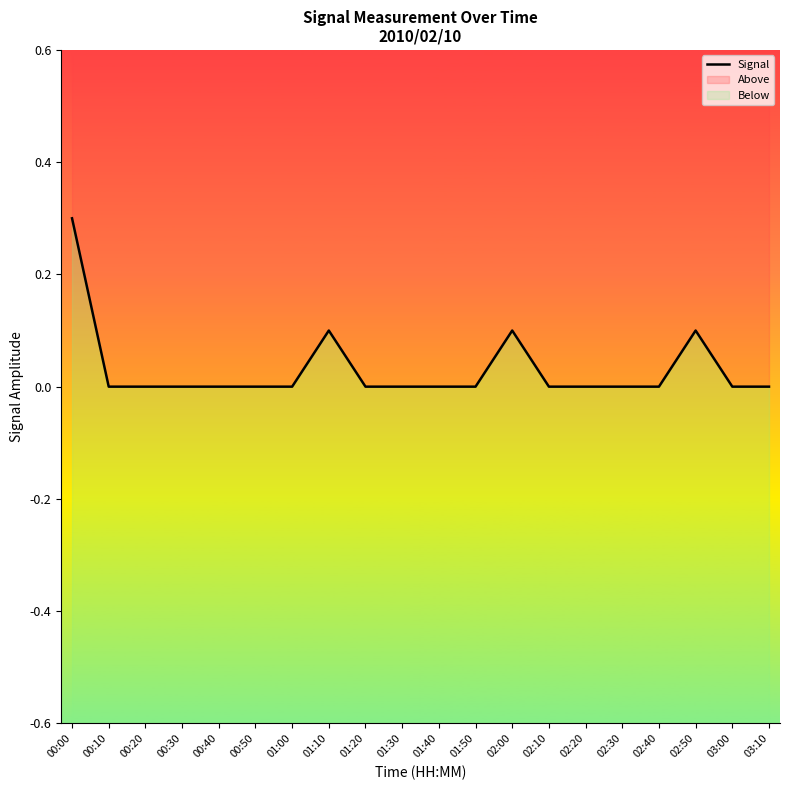

What is the label of the 13th point from the right?

01:10